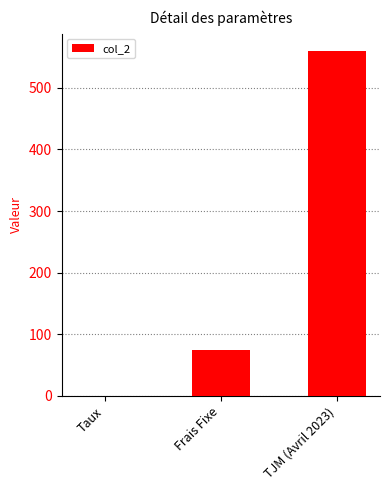

What is the change in value from Frais Fixe to TJM (Avril 2023)?

+485.0